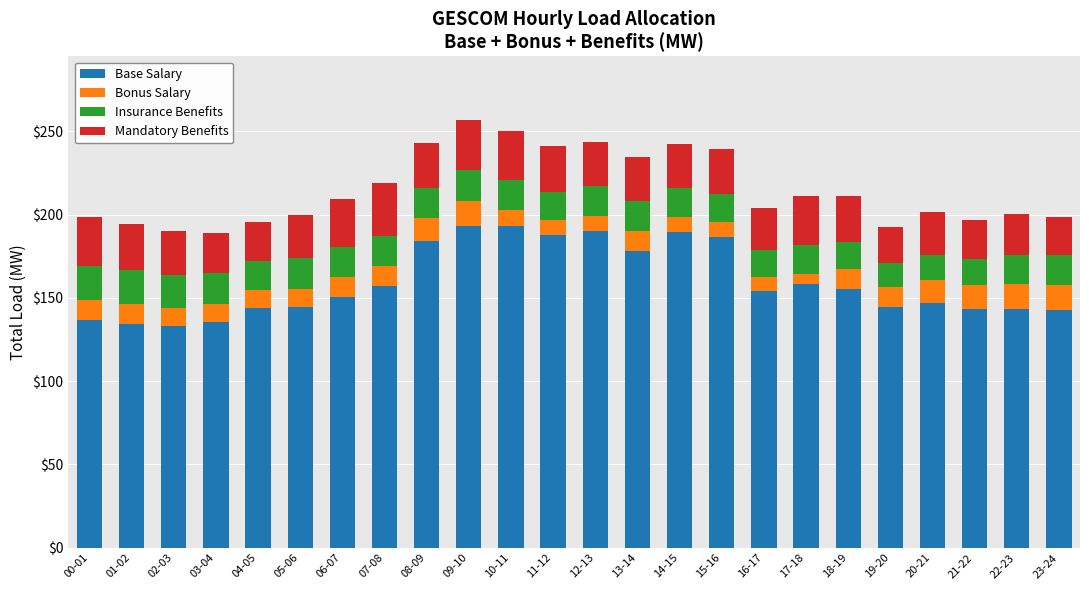

How many series are shown in this chart?

4